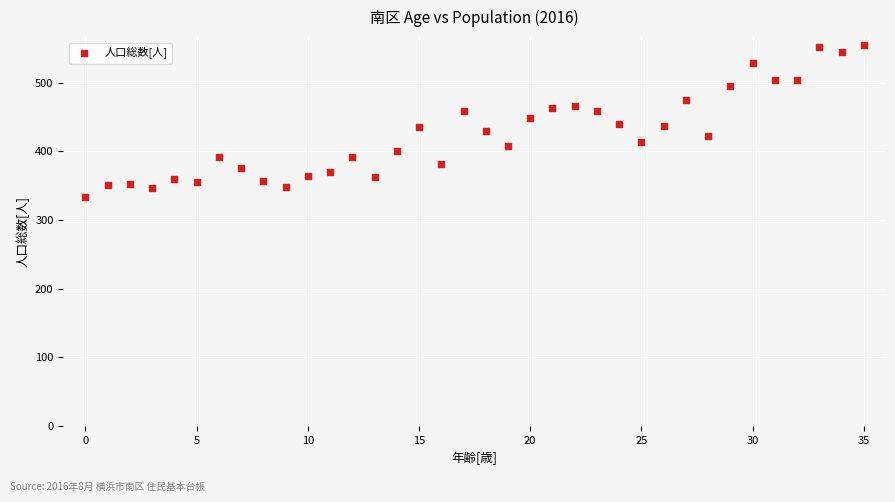

What is the range of Y values (max minus min)?

221